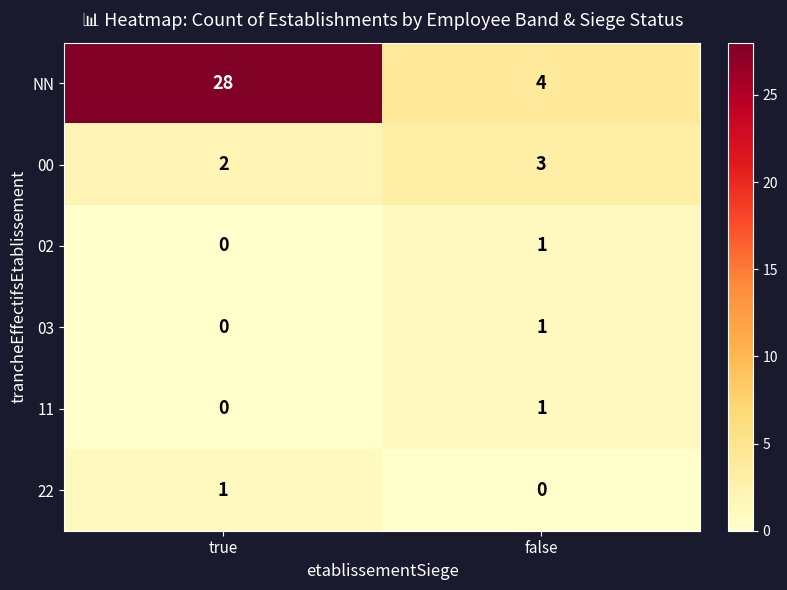

What is the sum of the 00 values at true and false?

5